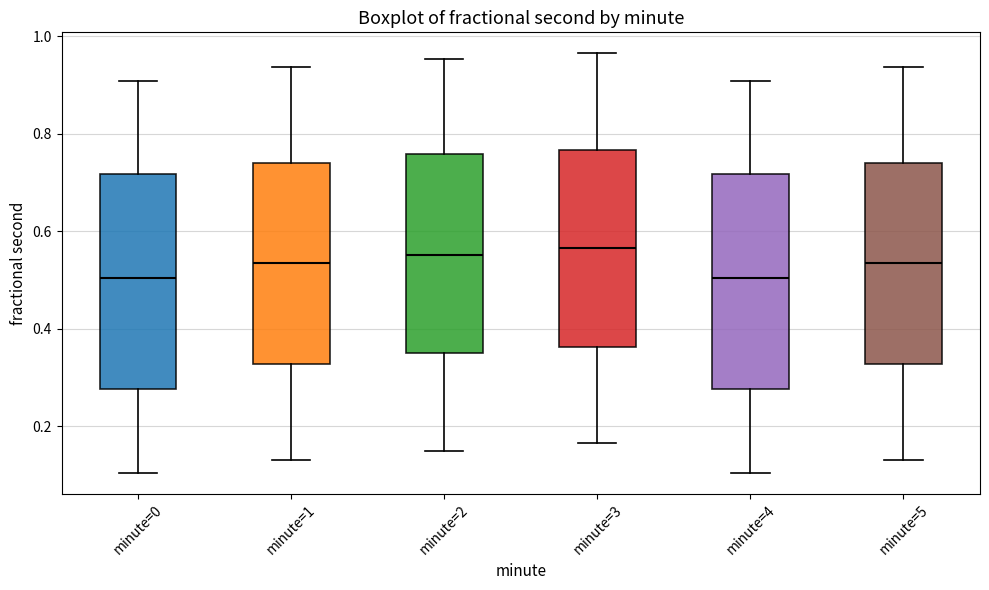

Reading left to right, read every box against the y-axis: the position of its median line, the range the box covers, and the ends of its whiskers. The values are not printed on the chart, so give them approximately, as read against the axis.

minute=0: median 0.50, box 0.28 to 0.72, whiskers 0.10 to 0.90
minute=1: median 0.54, box 0.32 to 0.74, whiskers 0.14 to 0.94
minute=2: median 0.56, box 0.34 to 0.76, whiskers 0.14 to 0.96
minute=3: median 0.56, box 0.36 to 0.76, whiskers 0.16 to 0.96
minute=4: median 0.50, box 0.28 to 0.72, whiskers 0.10 to 0.90
minute=5: median 0.54, box 0.32 to 0.74, whiskers 0.14 to 0.94